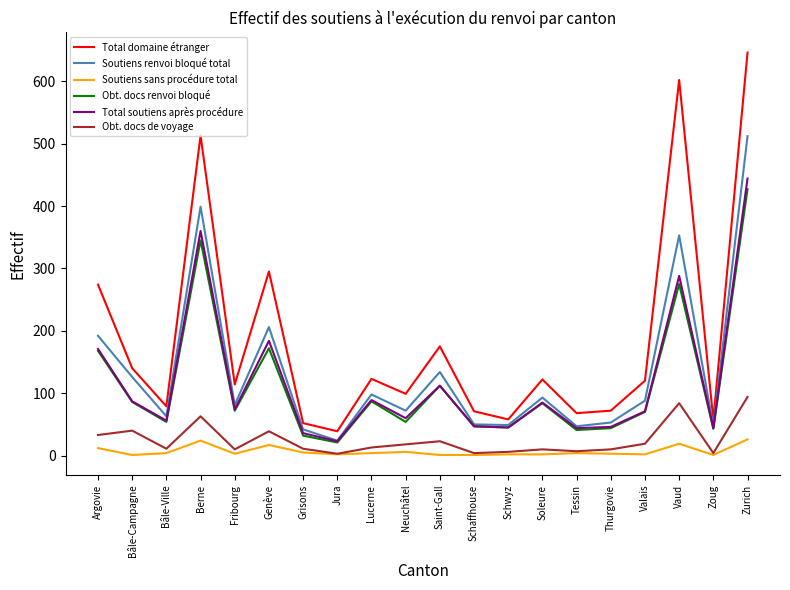

Between Genève and Schaffhouse, which series saw the biggest shift?

Total domaine étranger